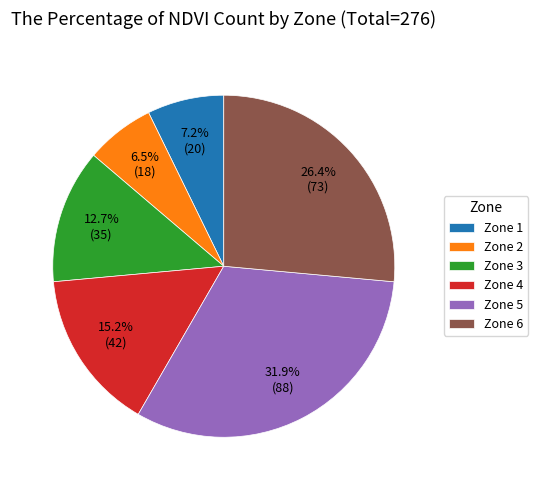

Which slice is the largest?

Zone 5